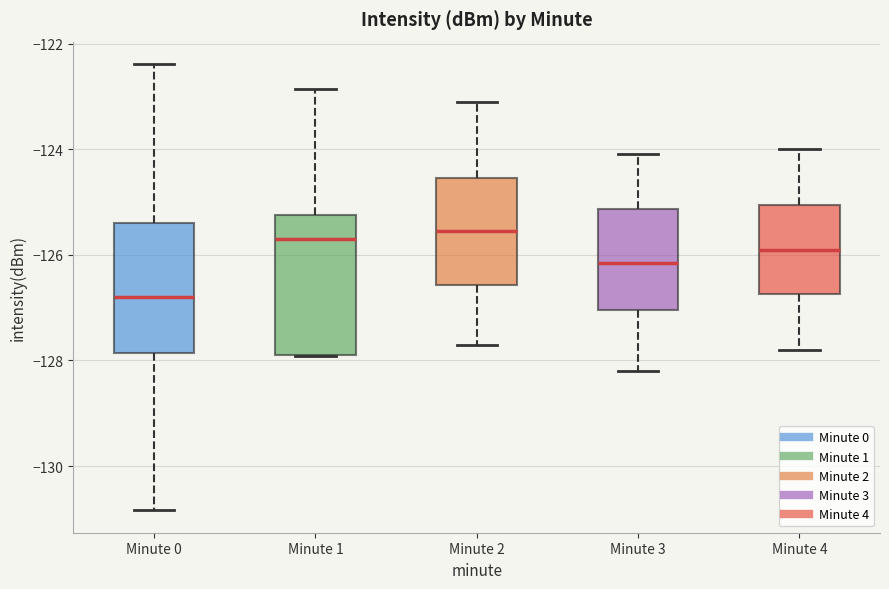

Where does the upper whisker of the box for Minute 3 end on the y-axis? The values are not printed on the chart, so give them approximately, as read against the axis.

-124.0